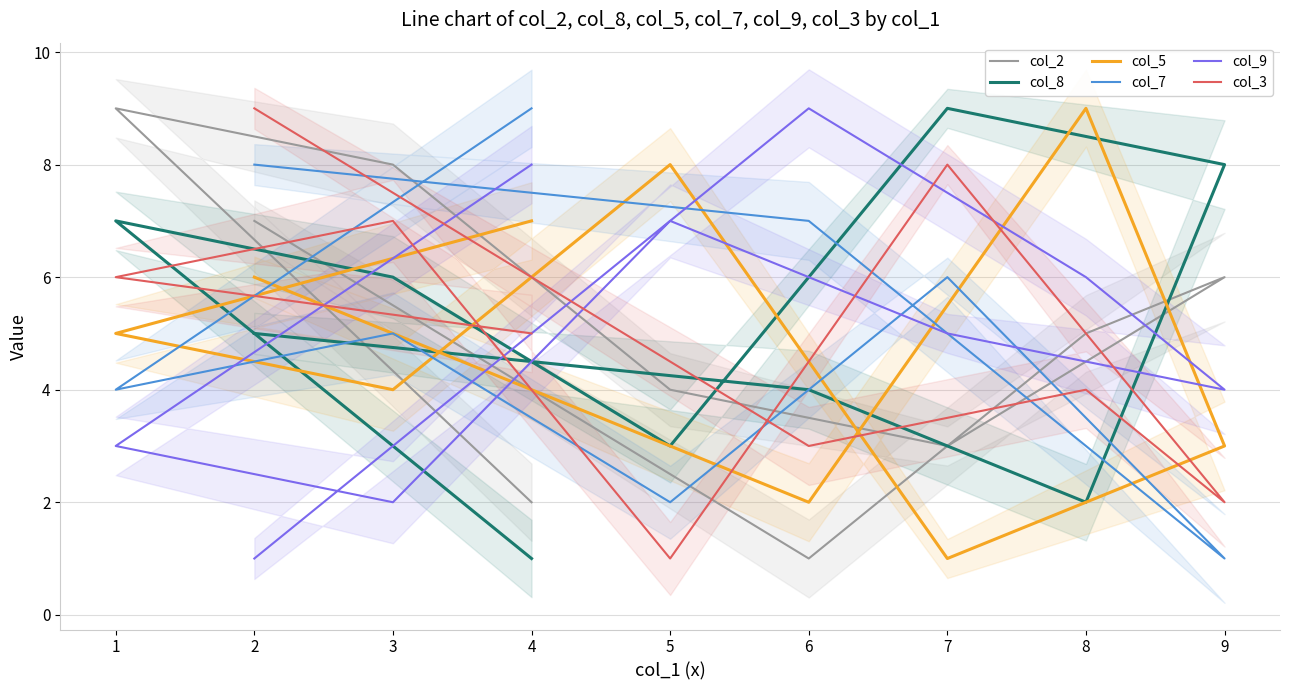

Is the value of col_8 at 3 greater than the value of col_5 at 3?

Yes